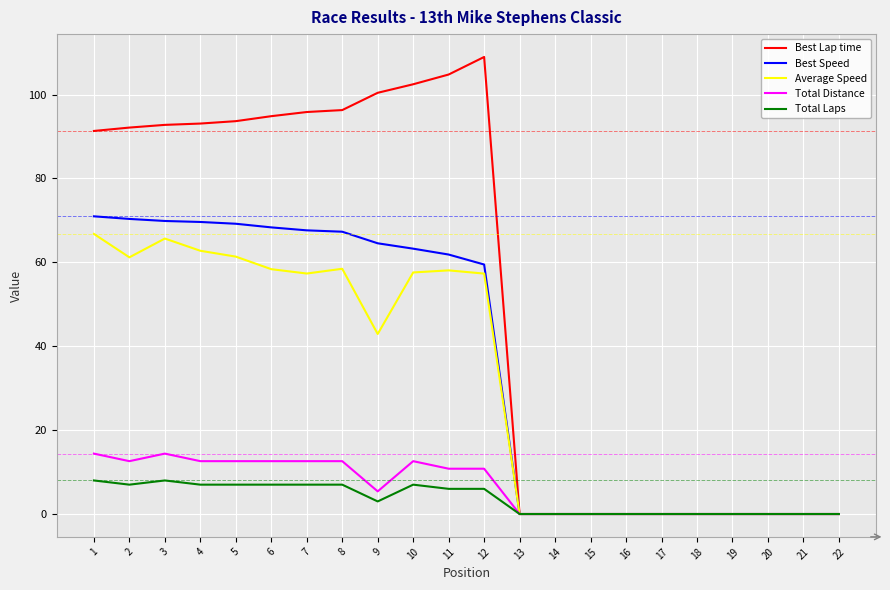

What are all the series names shown in the legend?

Best Lap time, Best Speed, Average Speed, Total Distance, Total Laps